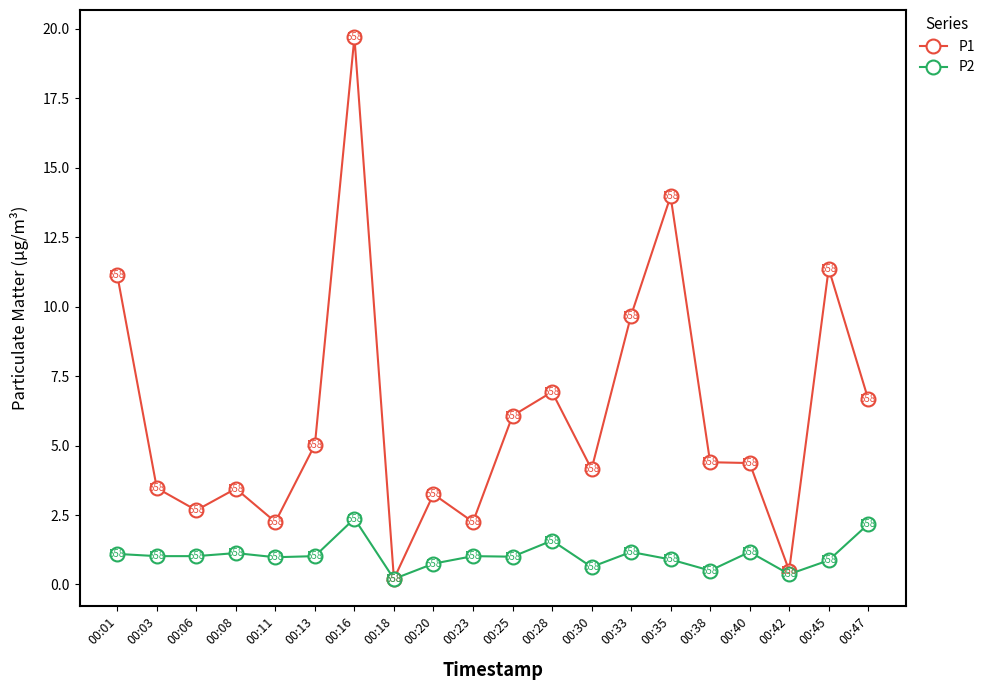

Is the value of P2 at 00:35 greater than the value of P1 at 00:01?

No